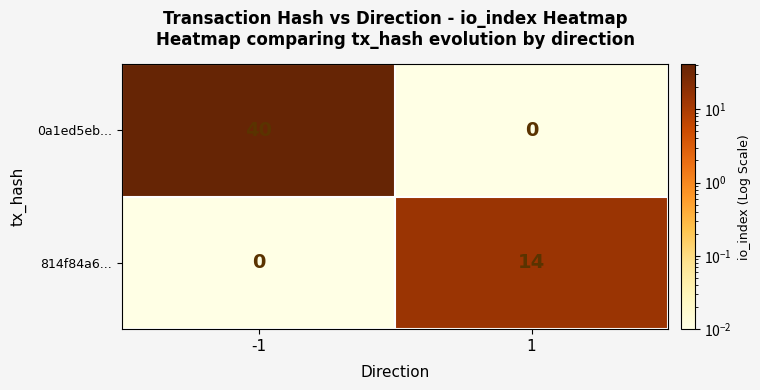

Reading left to right, extract all data points from this chart.

0a1ed5eb...: 40	0
814f84a6...: 0	14